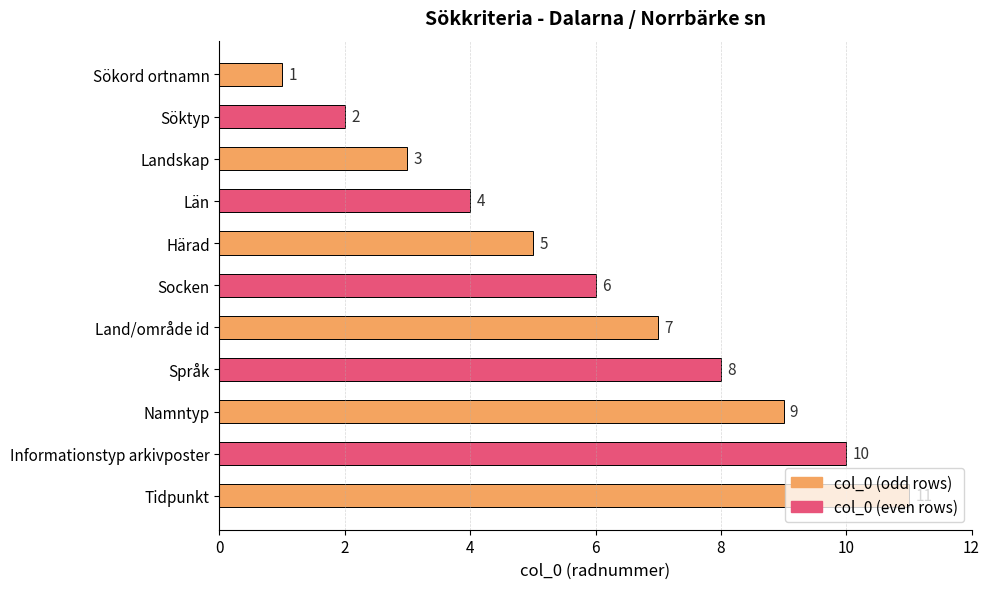

Which has a higher value, Informationstyp arkivposter or Namntyp?

Informationstyp arkivposter